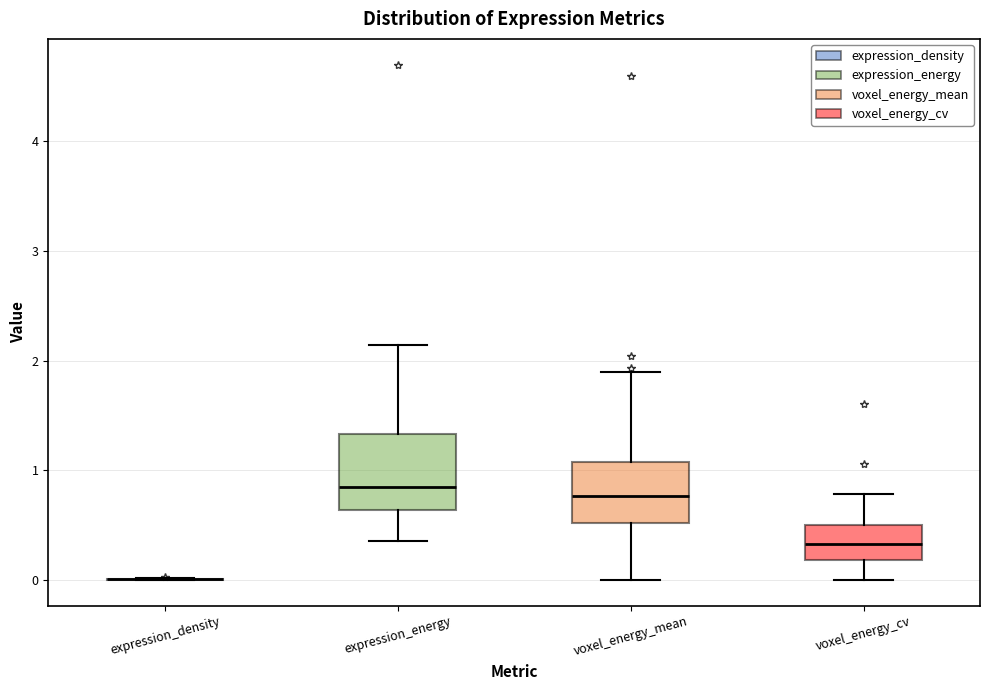

Reading left to right, read every box against the y-axis: the position of its median line, the range the box covers, and the ends of its whiskers. The values are not printed on the chart, so give them approximately, as read against the axis.

expression_density: box collapsed to a line at 0.0, whiskers 0.0 to 0.0
expression_energy: median 0.8, box 0.6 to 1.3, whiskers 0.4 to 2.1
voxel_energy_mean: median 0.8, box 0.5 to 1.1, whiskers 0.0 to 1.9
voxel_energy_cv: median 0.3, box 0.2 to 0.5, whiskers 0.0 to 0.8